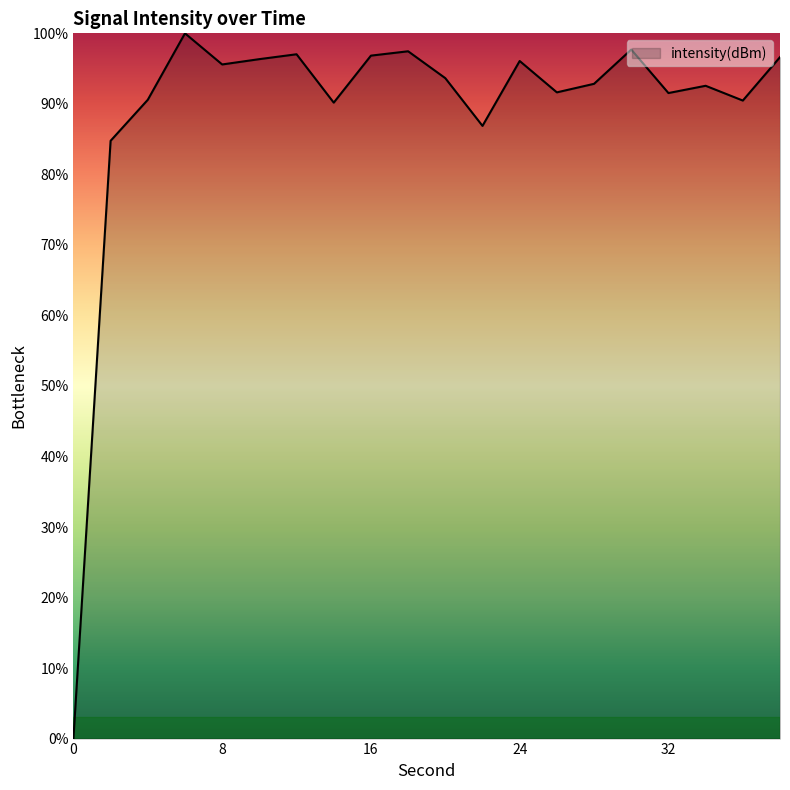

What is the difference between the maximum and minimum values?

100.0